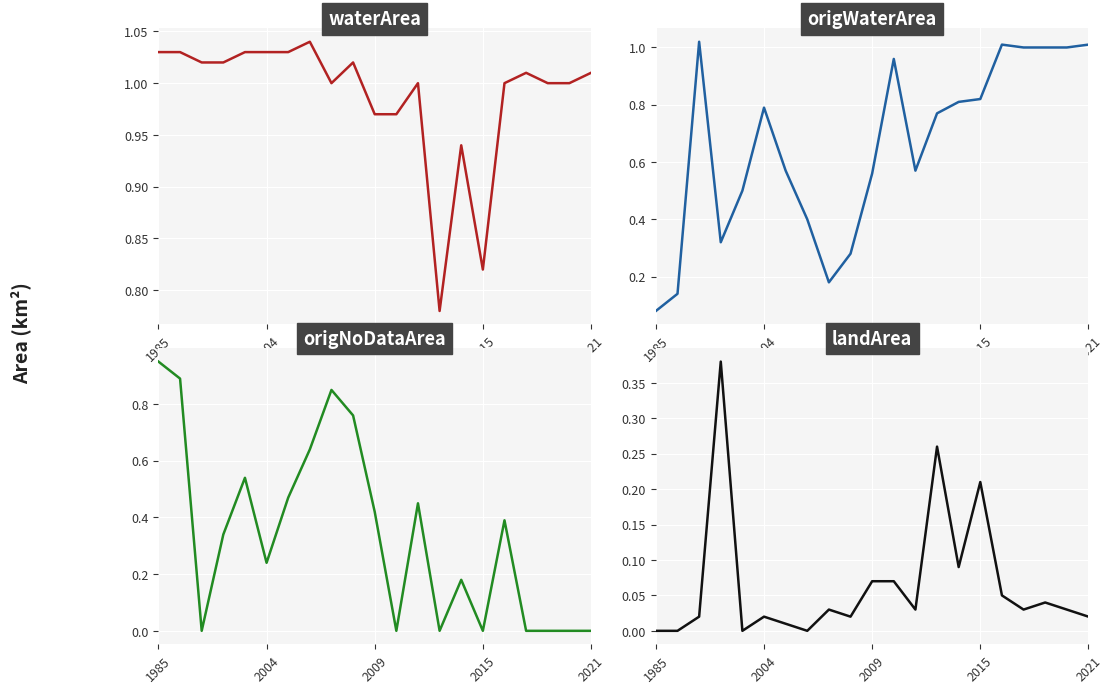

What is the sum of all waterArea values?

20.8